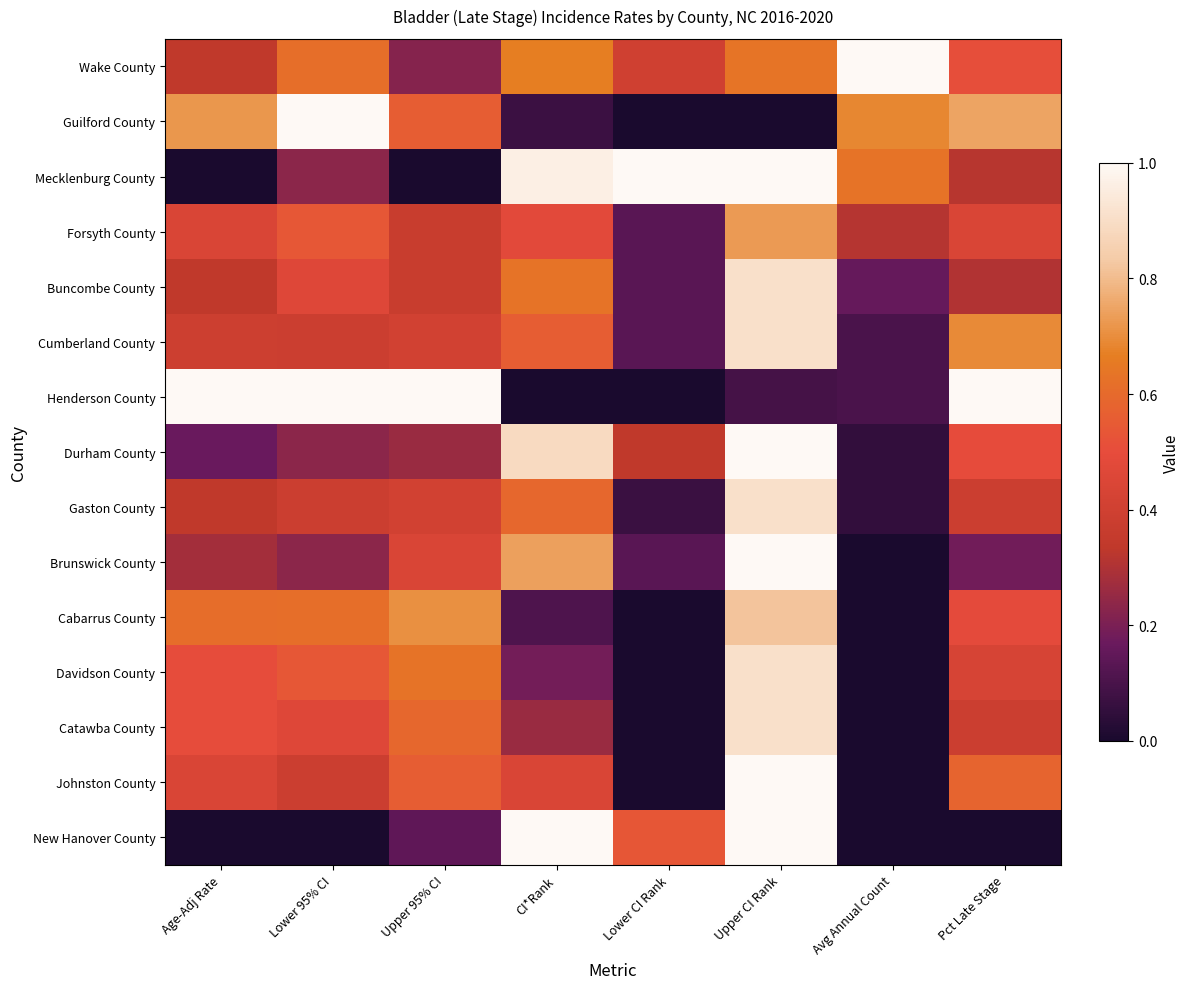

Rank the series at Upper 95% CI from lowest to highest value.

Mecklenburg County, New Hanover County, Wake County, Durham County, Forsyth County, Buncombe County, Cumberland County, Gaston County, Brunswick County, Guilford County, Johnston County, Catawba County, Davidson County, Cabarrus County, Henderson County